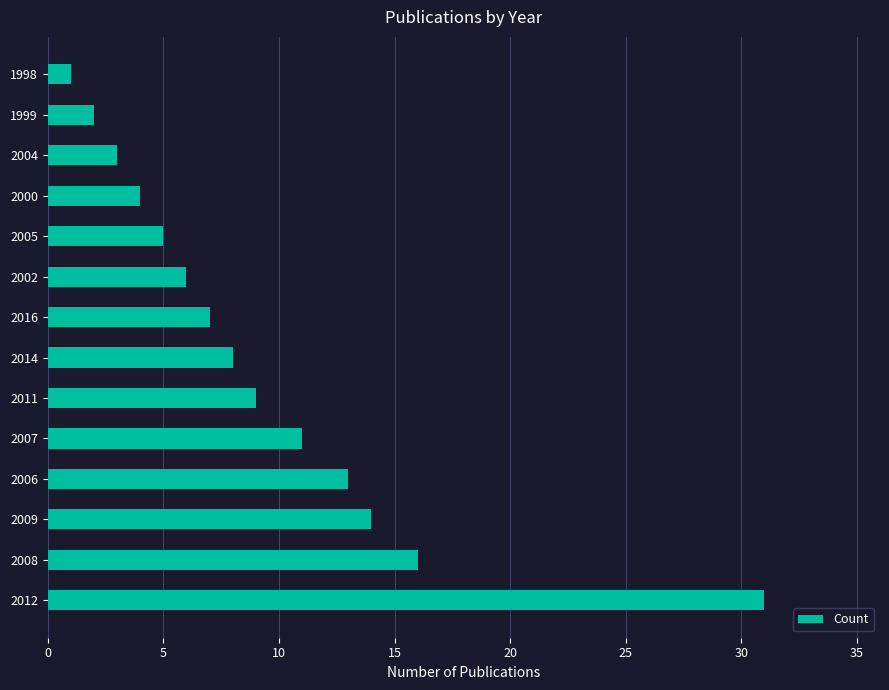

How many values are below 8?

7